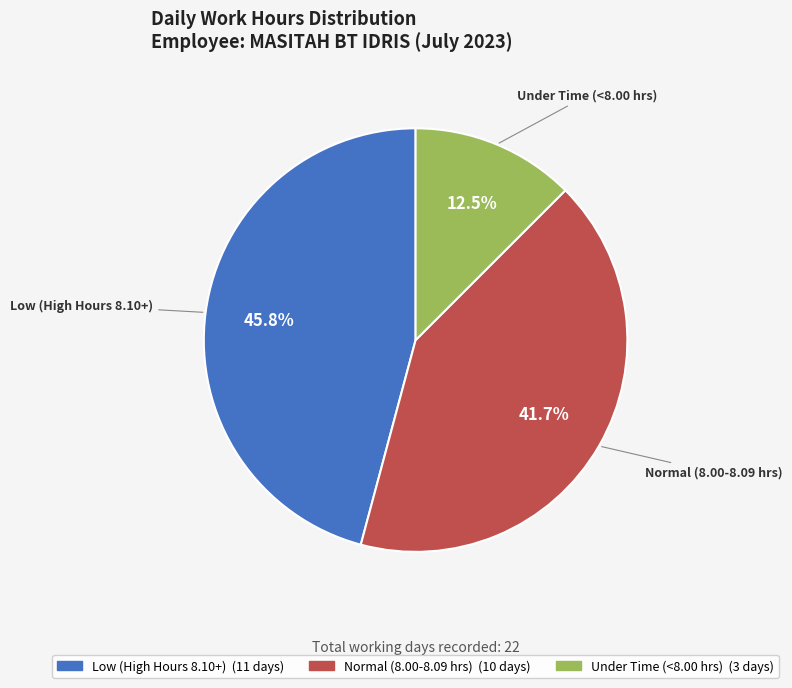

How many segments does this pie chart have?

3